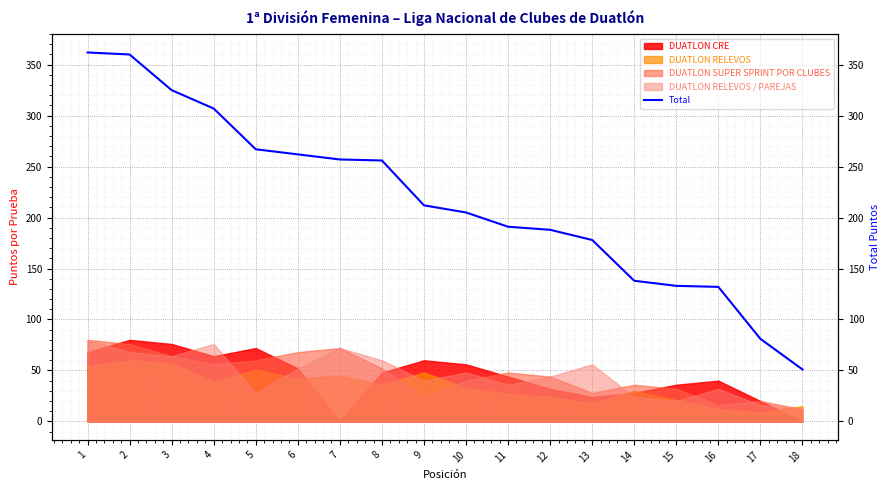

Reading left to right, what are all the values shown in this chart?

362	360	325	307	267	262	257	256	212	205	191	188	178	138	133	132	81	51